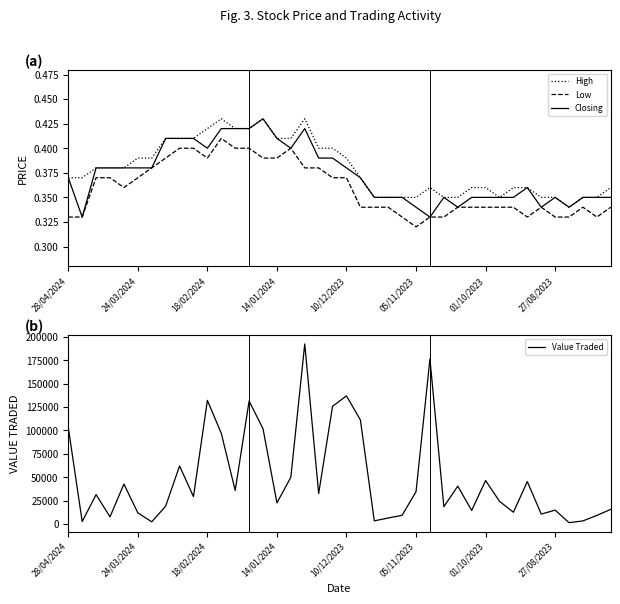

At how many categories does at least one series exceed 95899?

10